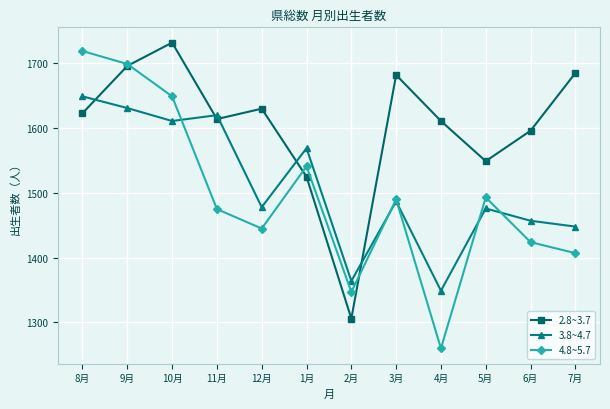

True or false: 3.8~4.7 and 2.8~3.7 intersect in this chart.

True